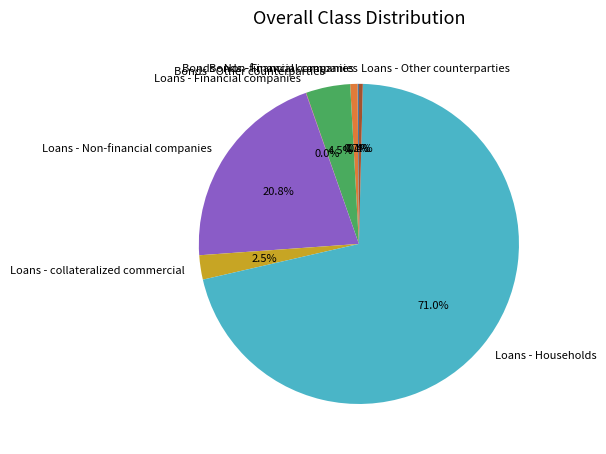

What is the majority slice?

Loans - Households